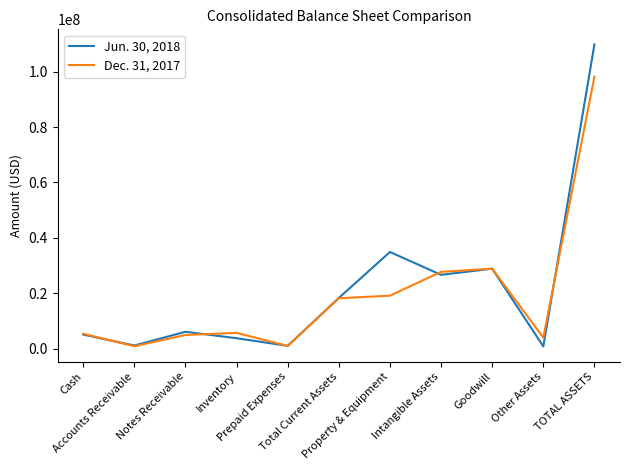

Which series has the largest range (max minus min)?

Jun. 30, 2018